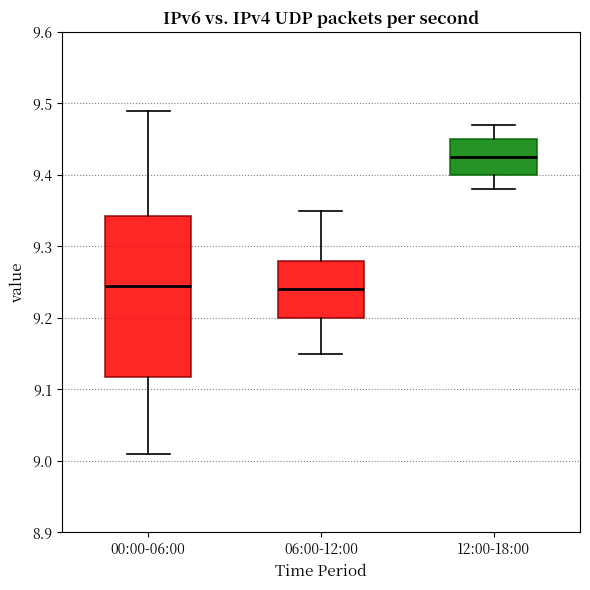

Where does the median line of the box for 00:00-06:00 sit on the y-axis? The values are not printed on the chart, so give them approximately, as read against the axis.

9.25